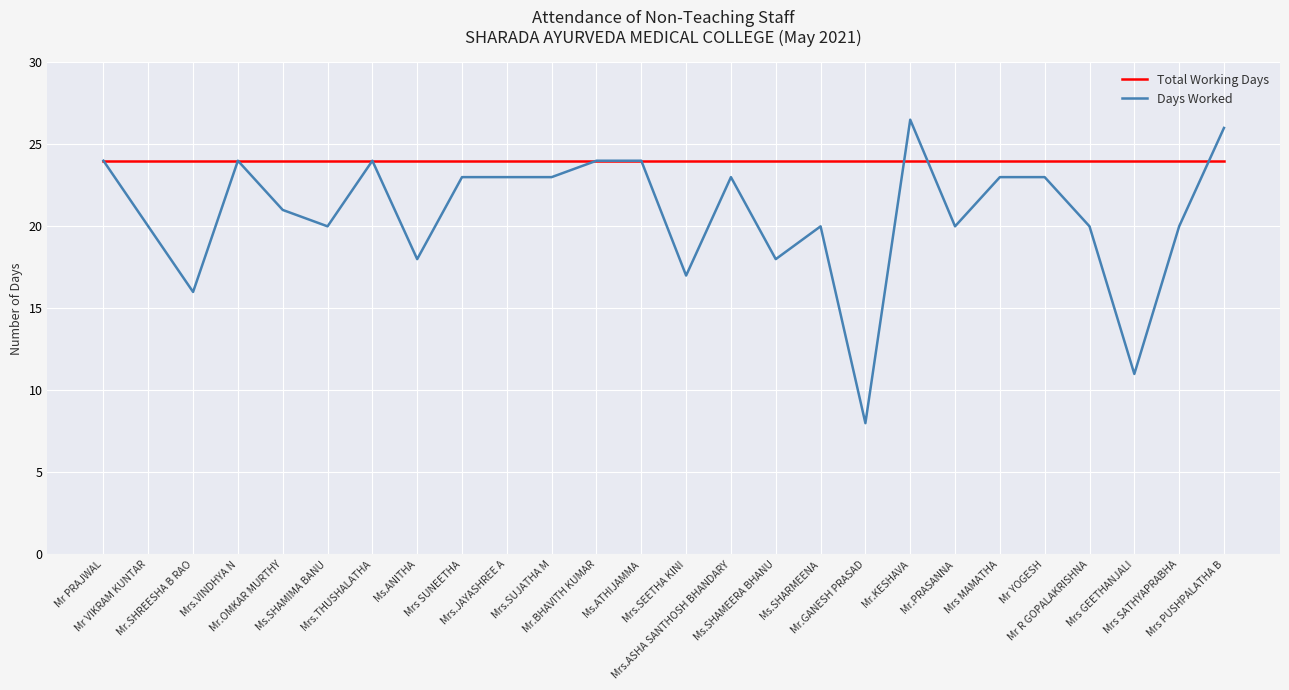

Which series has the largest range (max minus min)?

Days Worked